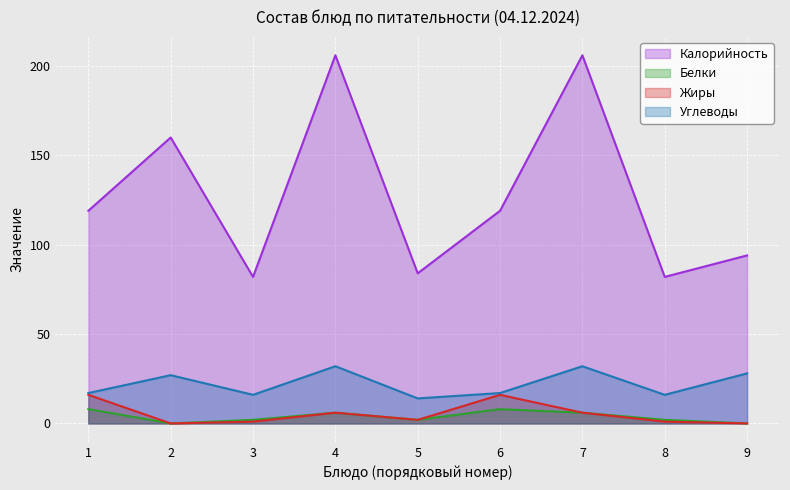

Reading right to left, extract all data points from this chart.

Калорийность: 9=94	8=82	7=206	6=119	5=84	4=206	3=82	2=160	1=119
Белки: 9=0	8=2	7=6	6=8	5=2	4=6	3=2	2=0	1=8
Жиры: 9=0	8=1	7=6	6=16	5=2	4=6	3=1	2=0	1=16
Углеводы: 9=28	8=16	7=32	6=17	5=14	4=32	3=16	2=27	1=17